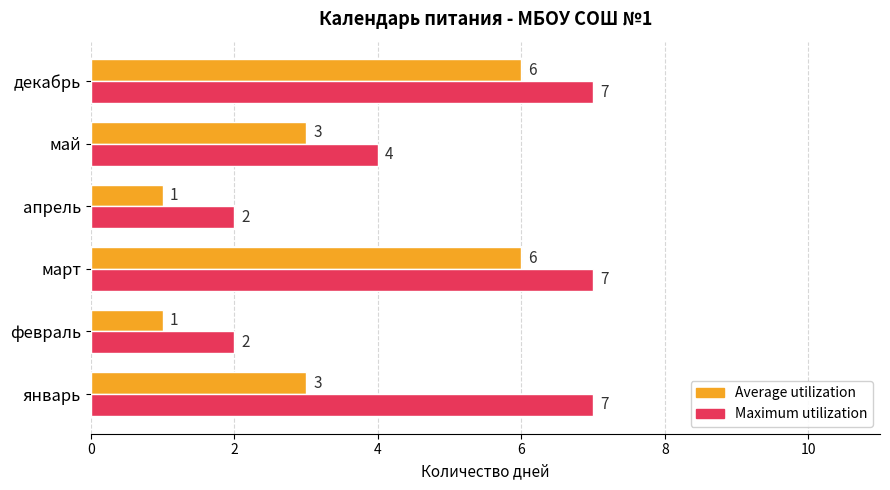

What is the greatest value displayed?

7